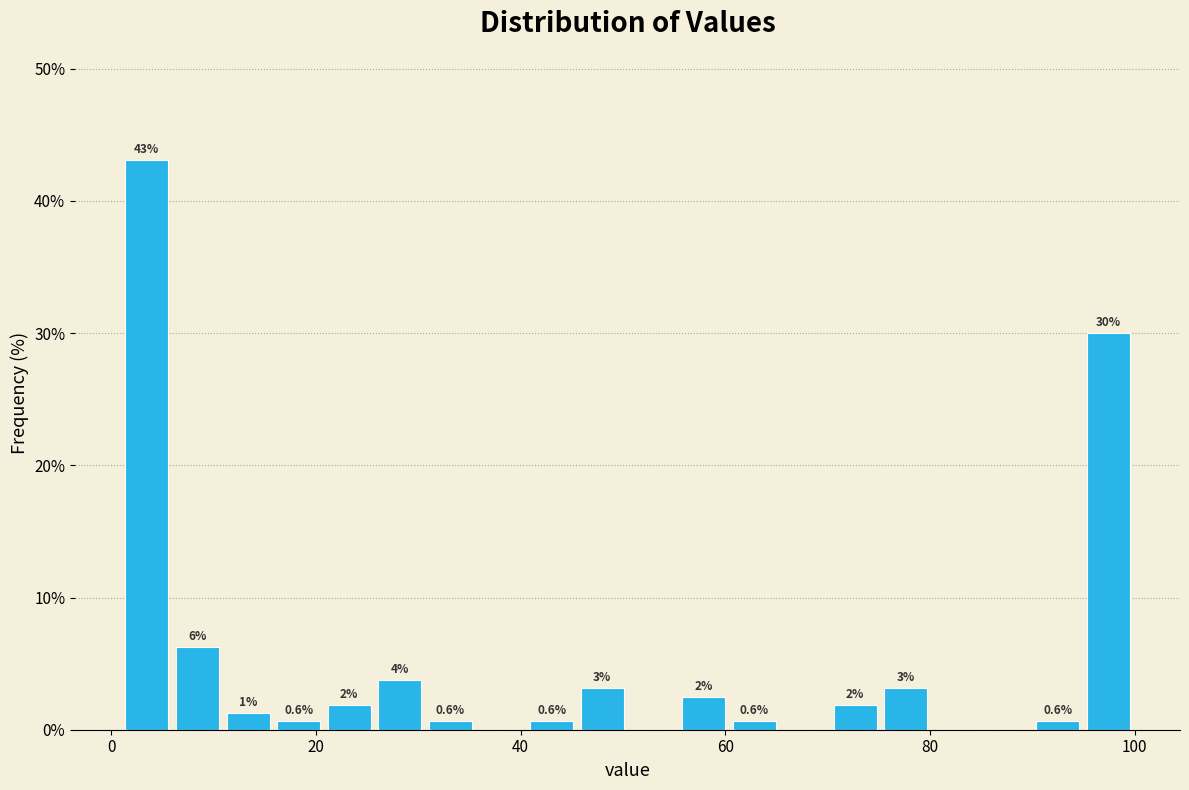

Around what value on the x-axis is the tallest bar? Give the approximate position of its centre, as read against the axis.

4